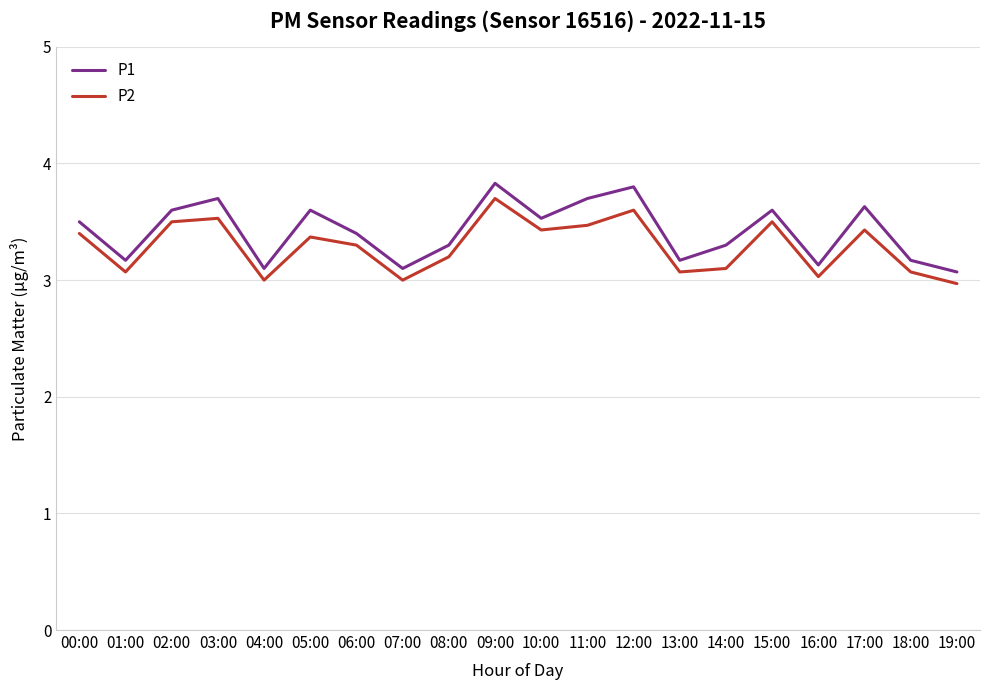

What position from the right is 16:00?

4